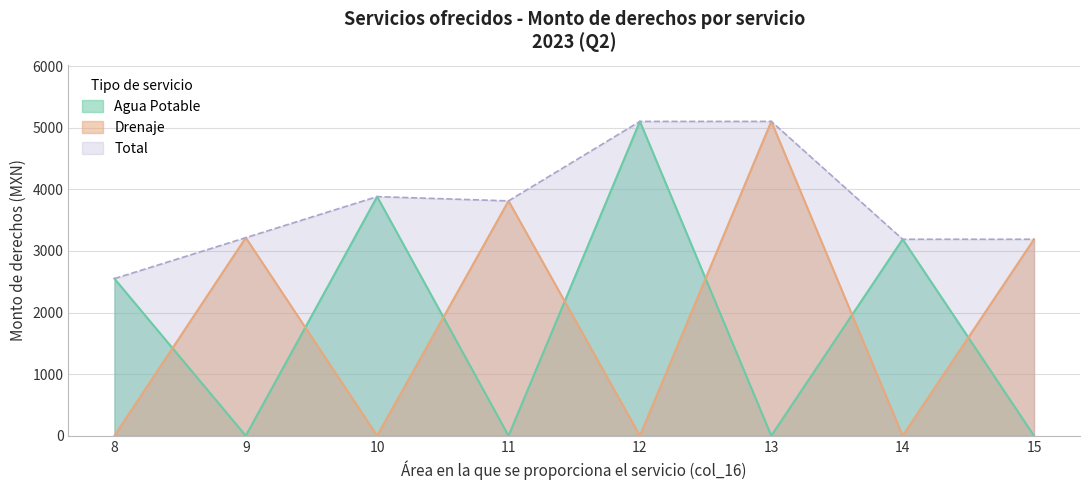

How many times do Agua Potable and Drenaje cross each other?

7